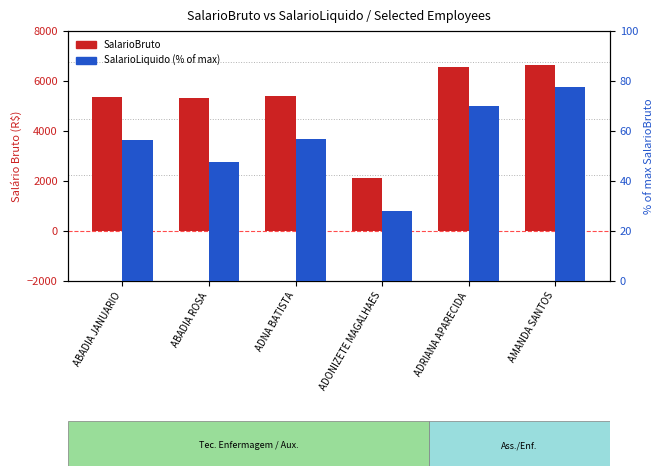

Which category has the lowest value in the SalarioBruto series?

ADONIZETE MAGALHAES